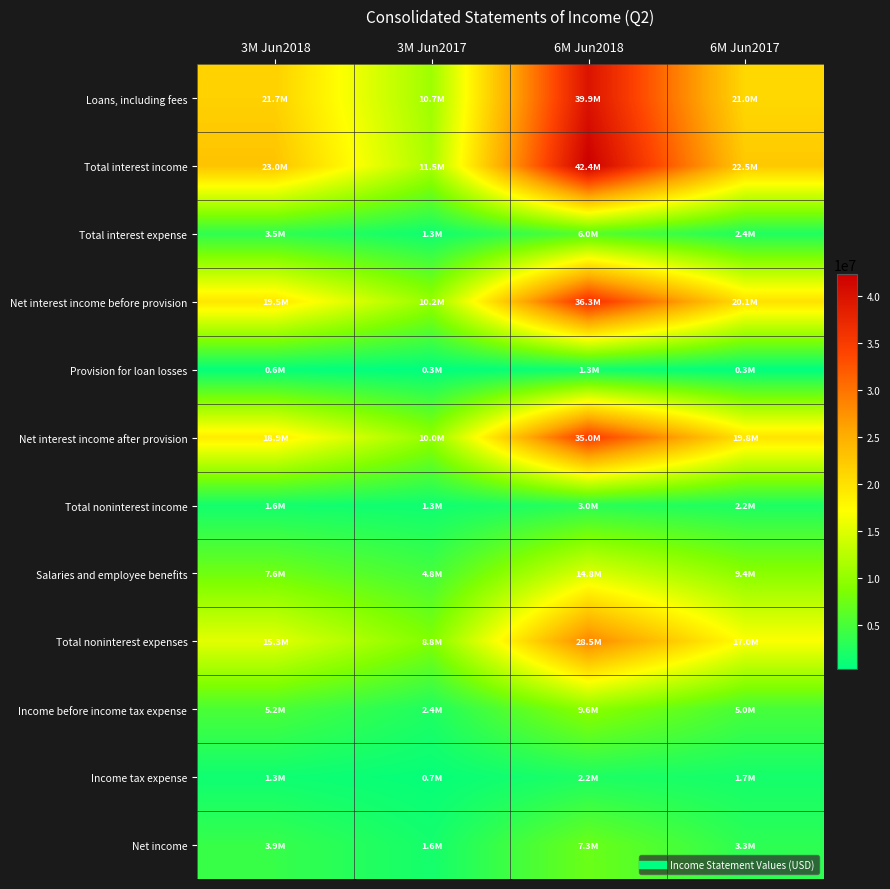

Which category has the lowest value across all series?

3M Jun2017